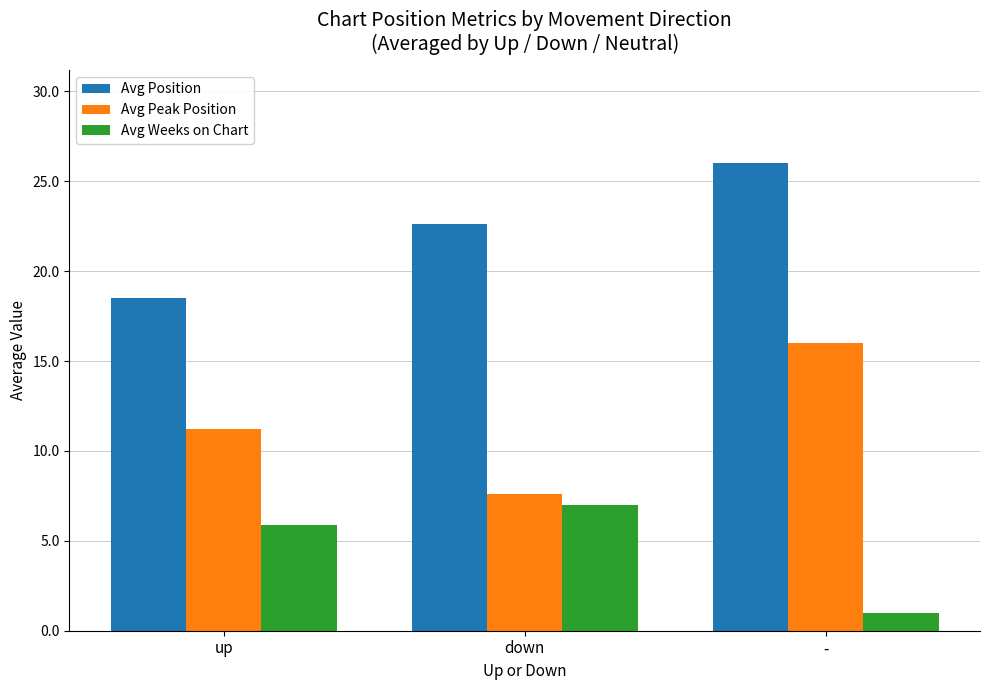

Which series has the largest total across all categories?

Avg Position